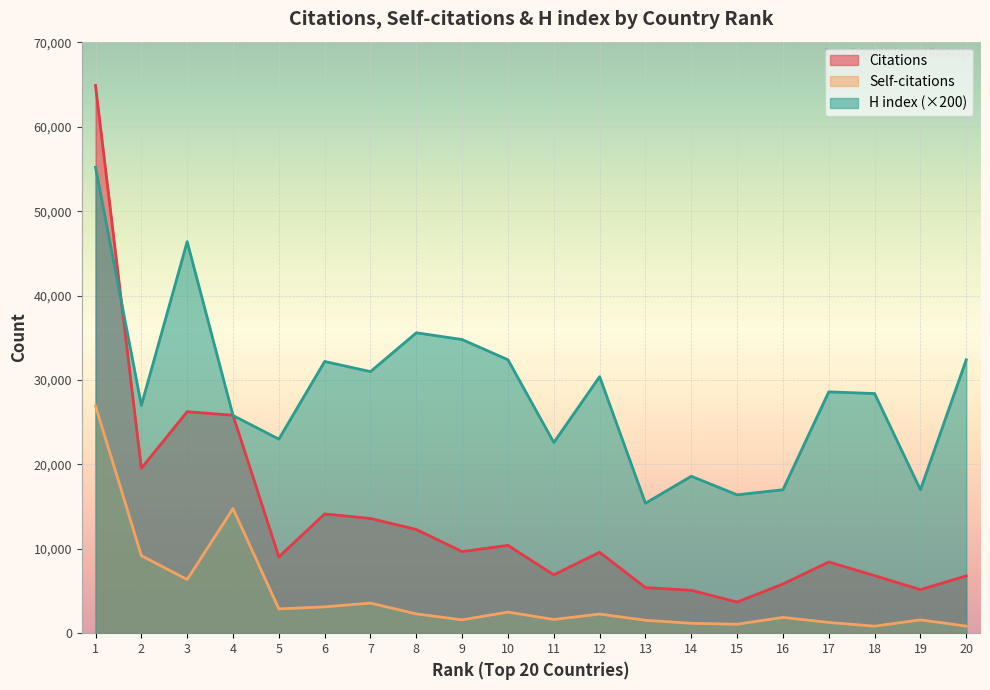

At which category is the sum across all series the highest?

1